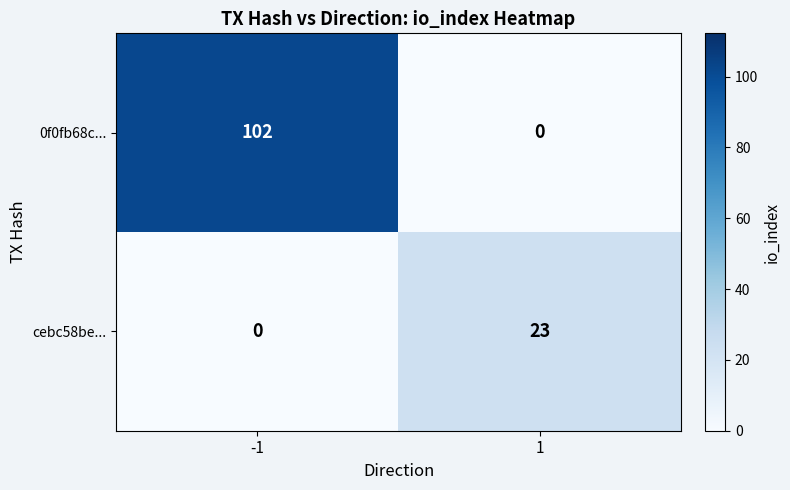

The cebc58be... series shows 36 at 1. True or false?

False